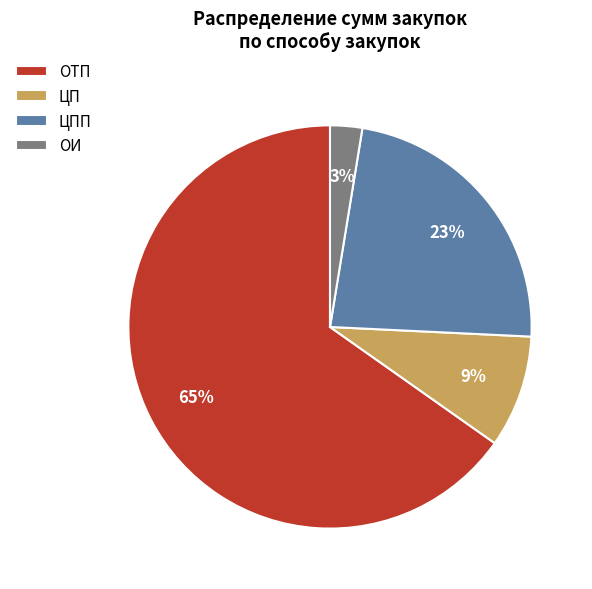

What is the smallest slice in the pie chart?

ОИ